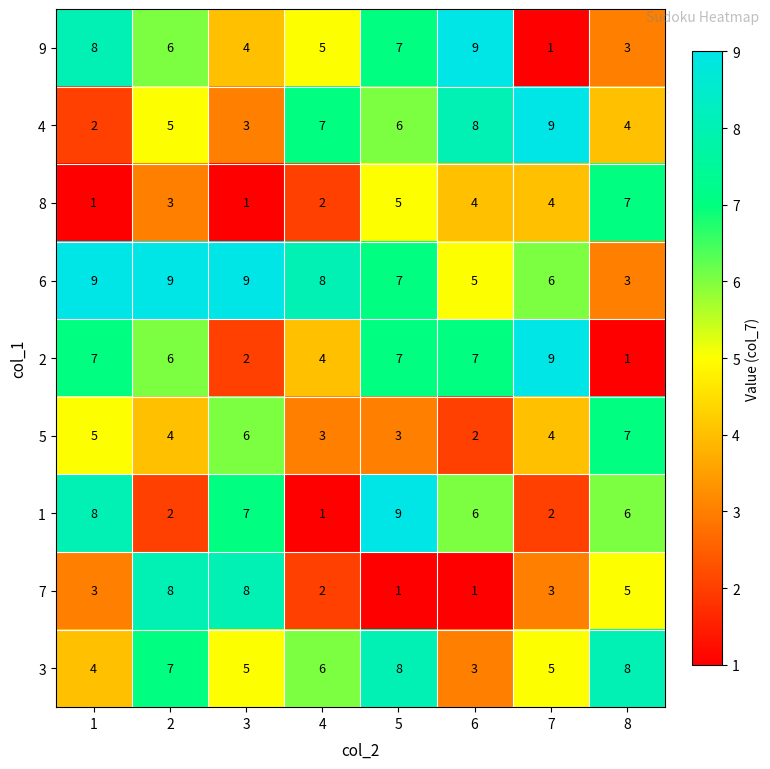

At how many categories does at least one series exceed 1?

8